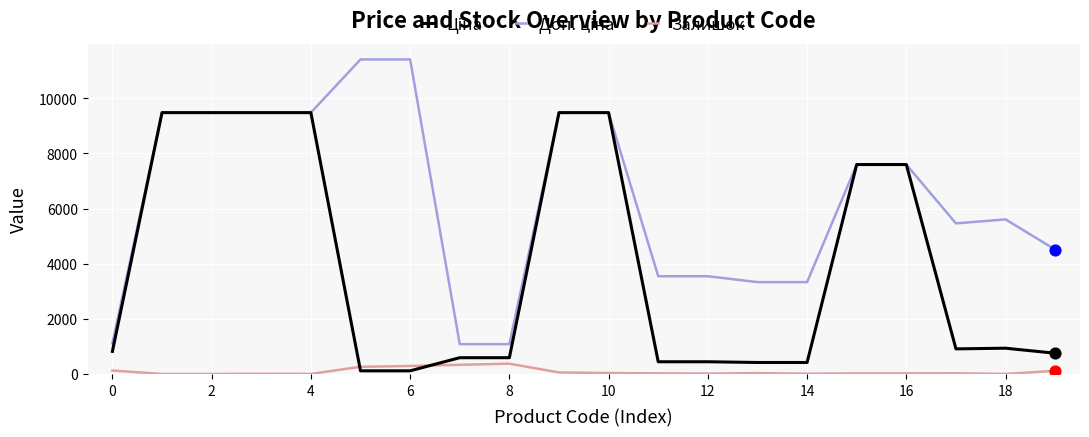

Is this an area chart (filled region under the line)?

No